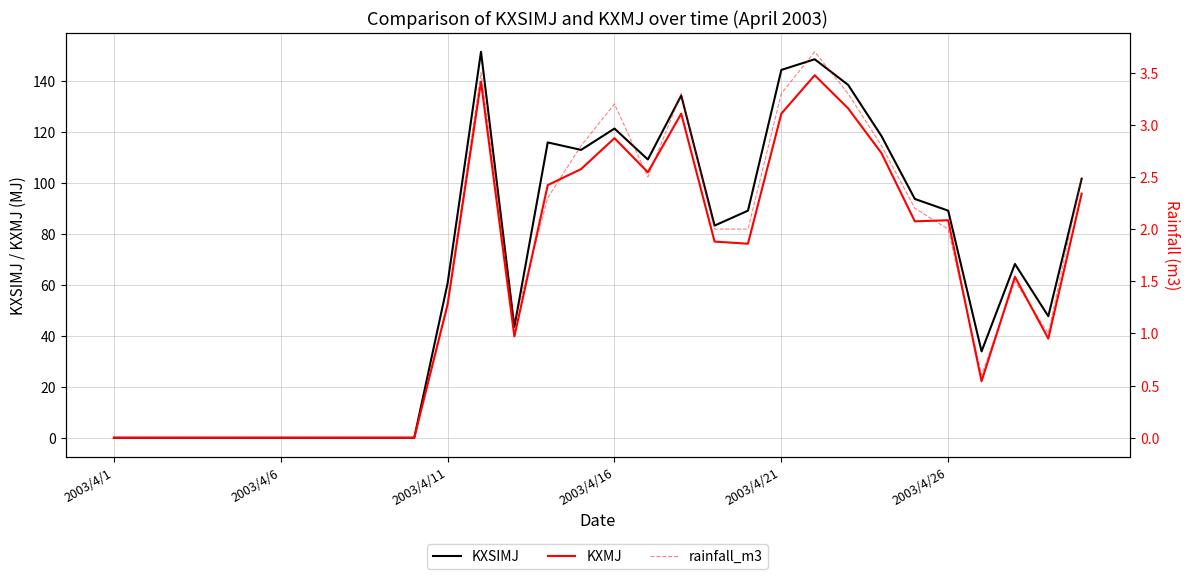

True or false: KXSIMJ and rainfall_m3 cross at least once.

False